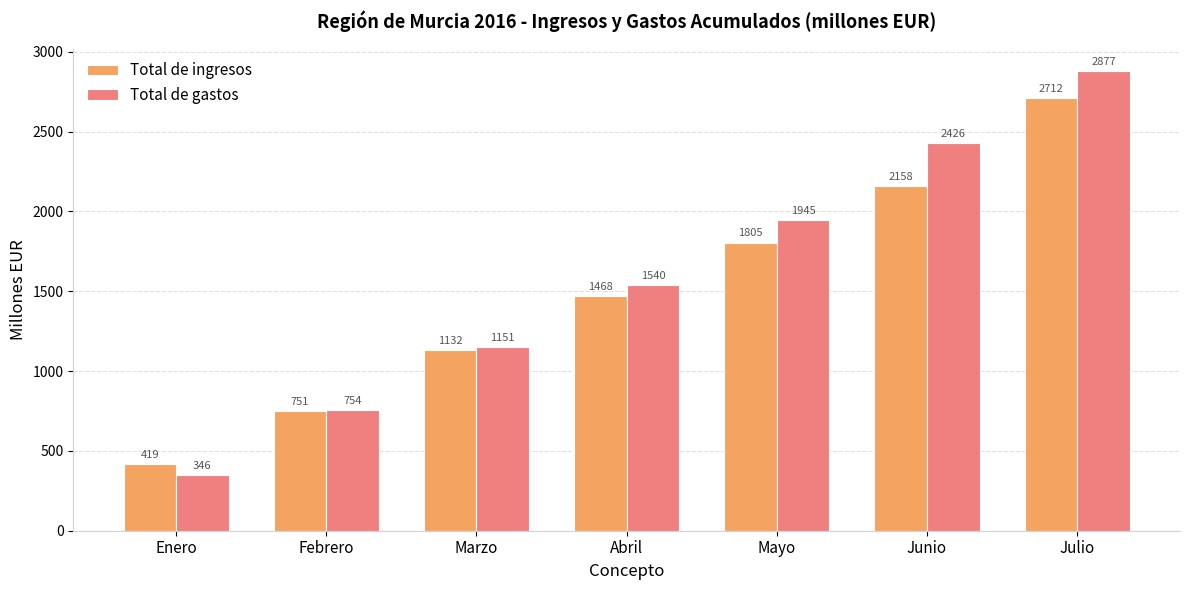

Is it true that Total de ingresos equals 2712 at Julio?

True